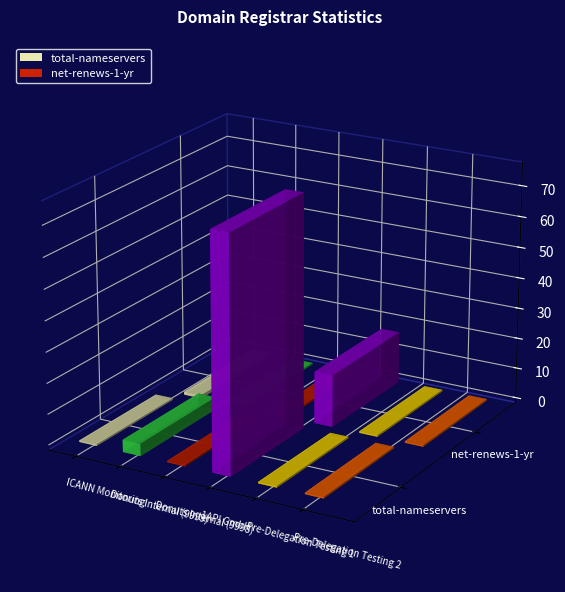

How many categories are shown in the chart?

6